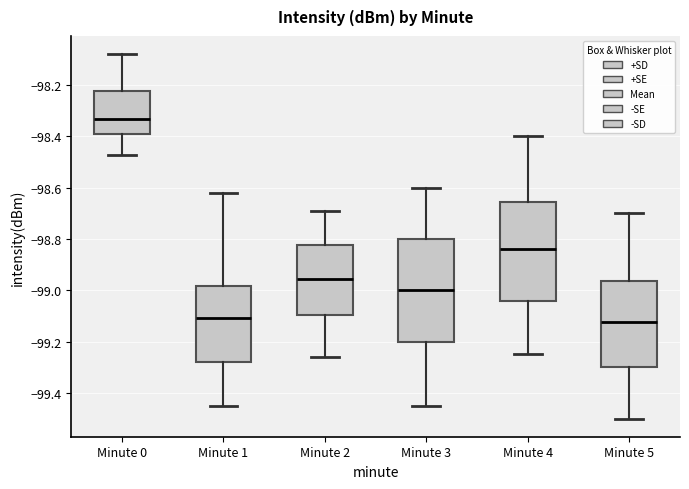

Reading left to right, transcribe this box plot: for each box, give where its median line is, the range the box spans, and where its two whiskers end, as read against the y-axis. The values are not printed on the chart, so give them approximately, as read against the axis.

Minute 0: median -98.34, box -98.40 to -98.22, whiskers -98.48 to -98.08
Minute 1: median -99.10, box -99.28 to -98.98, whiskers -99.44 to -98.62
Minute 2: median -98.96, box -99.10 to -98.82, whiskers -99.26 to -98.68
Minute 3: median -99.00, box -99.20 to -98.80, whiskers -99.44 to -98.60
Minute 4: median -98.84, box -99.04 to -98.66, whiskers -99.24 to -98.40
Minute 5: median -99.12, box -99.30 to -98.96, whiskers -99.50 to -98.70